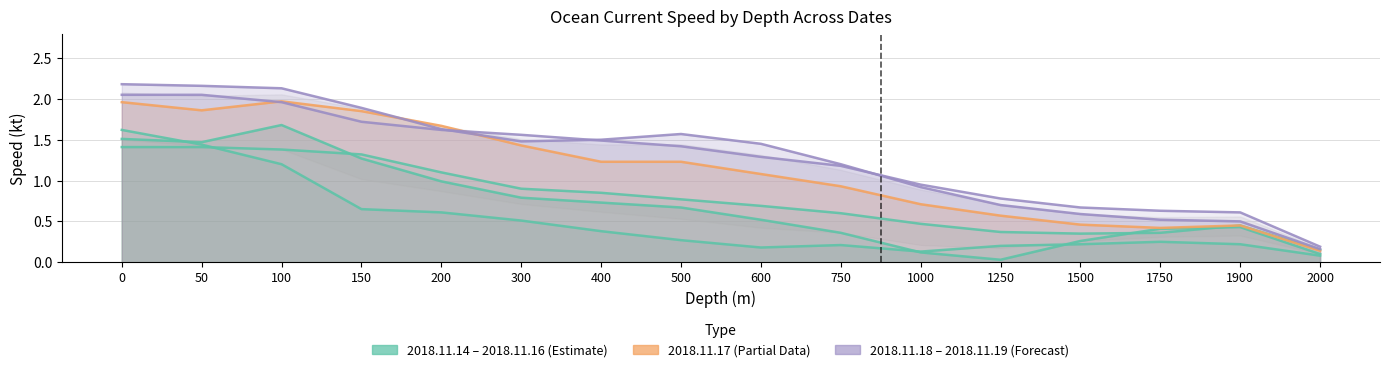

Which series changed the most between 400 and 1900?

2018.11.18